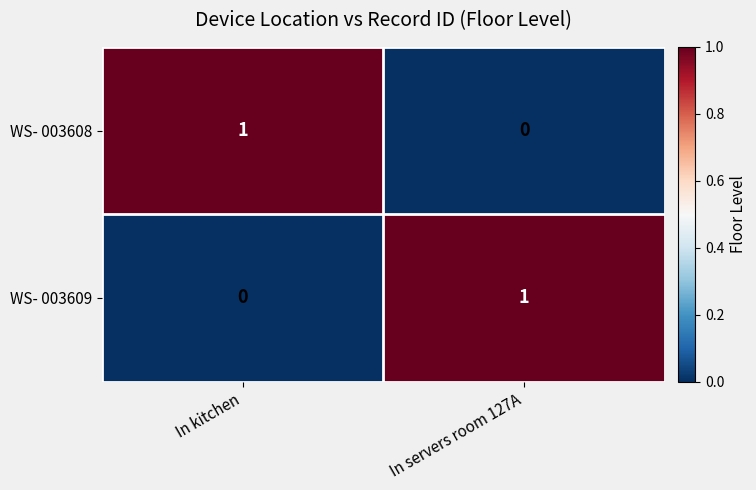

At which label is WS- 003609 closest to 0?

In kitchen